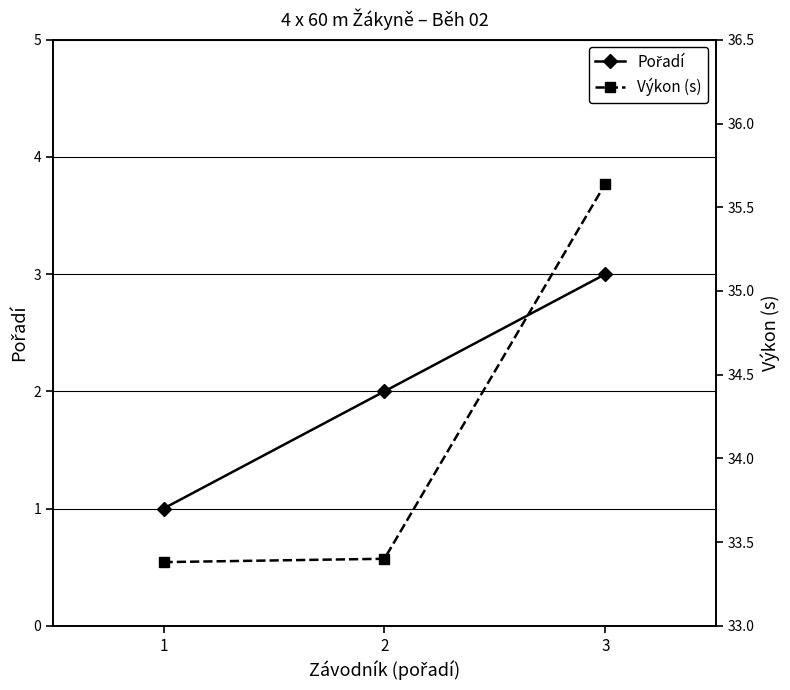

Rank the series at 1 from lowest to highest value.

Pořadí, Výkon (s)